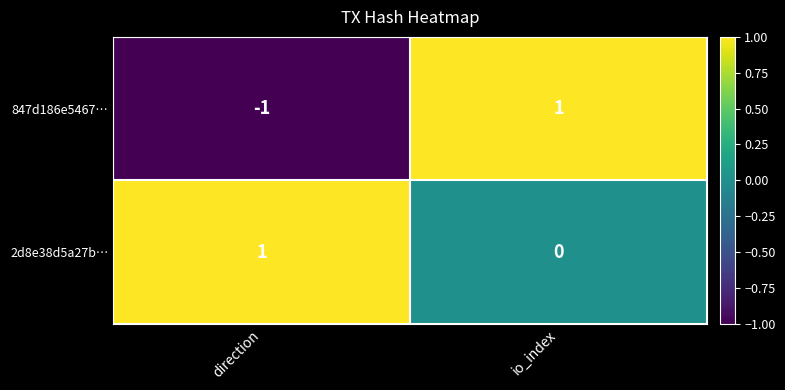

The 847d186e5467… series shows 1 at io_index. True or false?

True